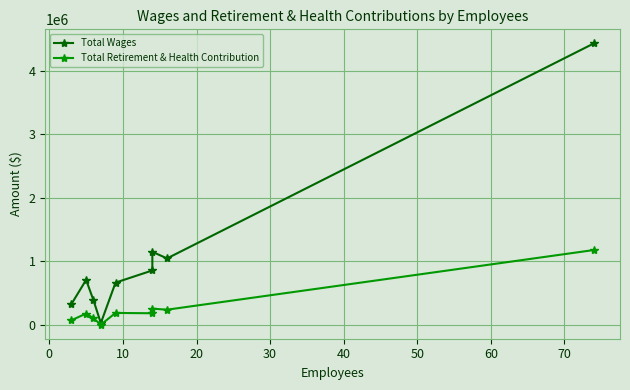

Between 20 and 50, which series saw the biggest shift?

Total Wages